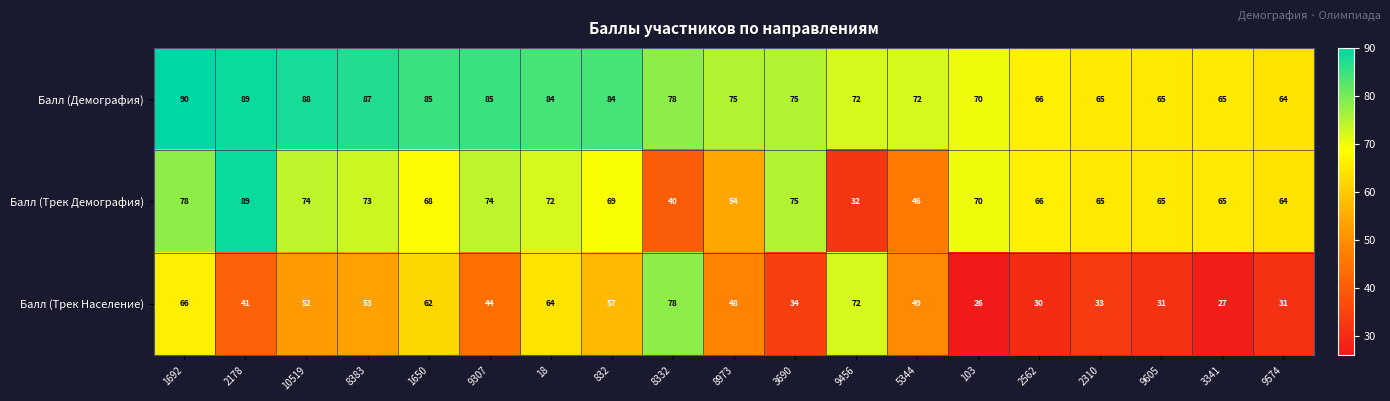

What is the sum of all Балл (Демография) values?

1459